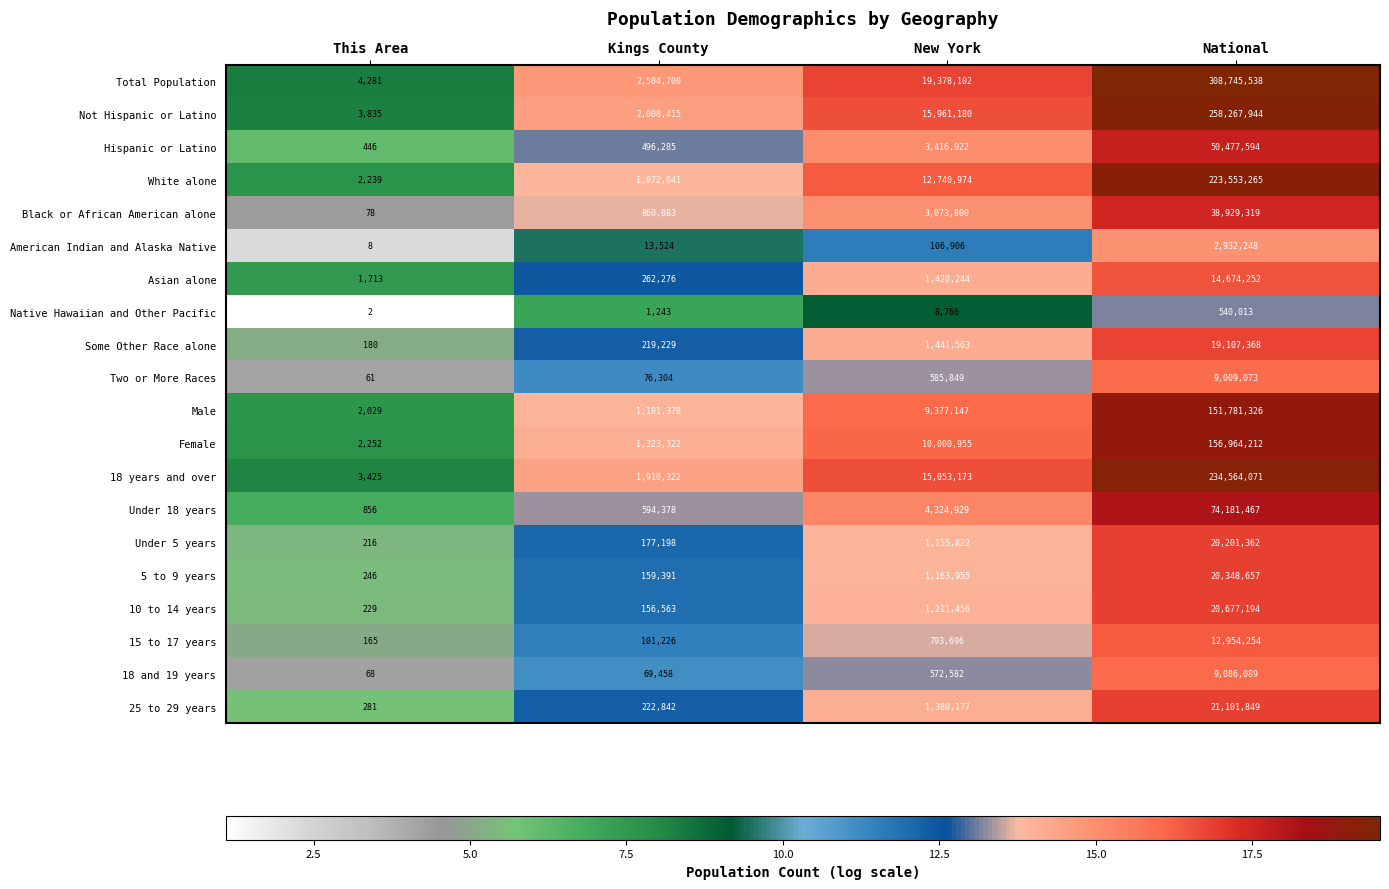

The value of Asian alone at New York is 390037. True or false?

False